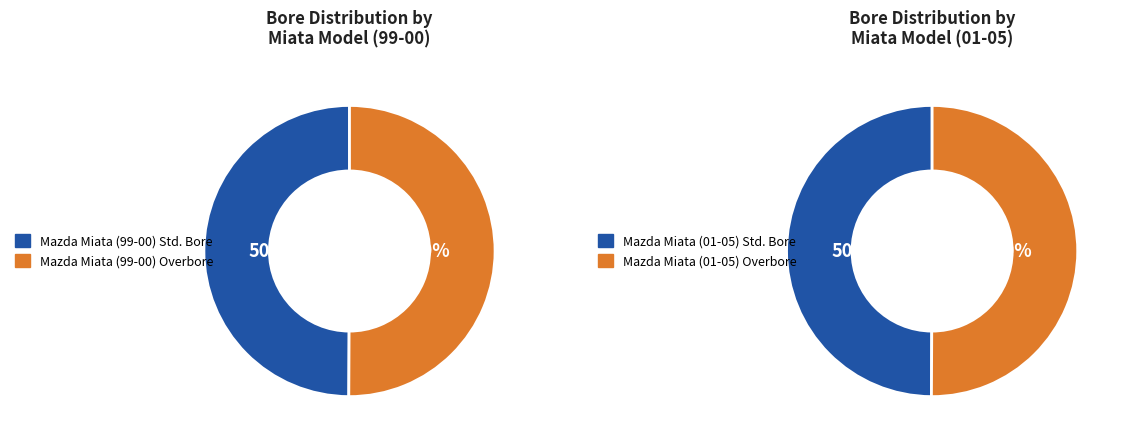

Count the number of slices in the pie.

4